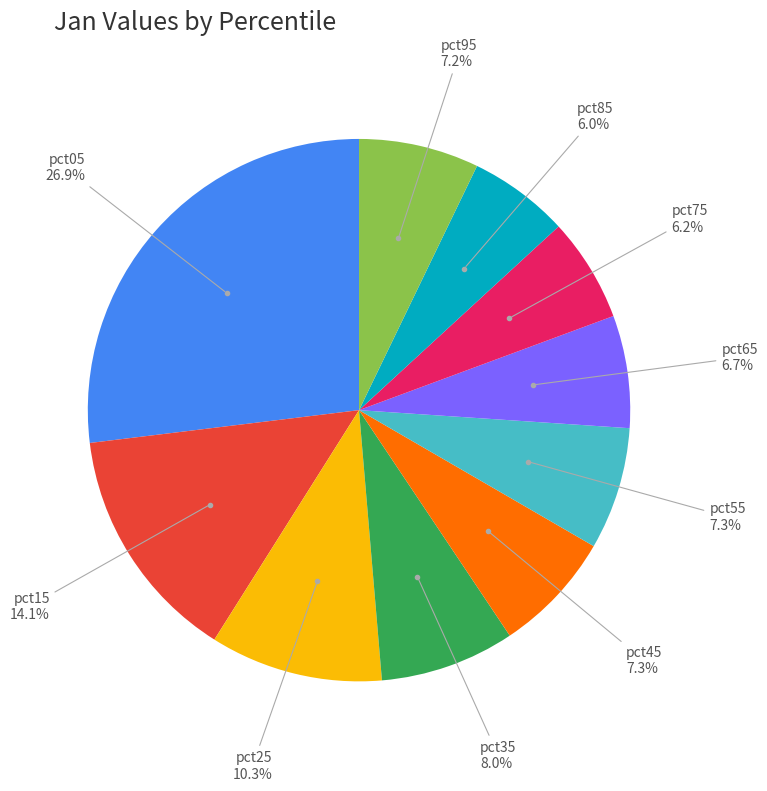

Is there any slice that represents more than half of the pie?

No